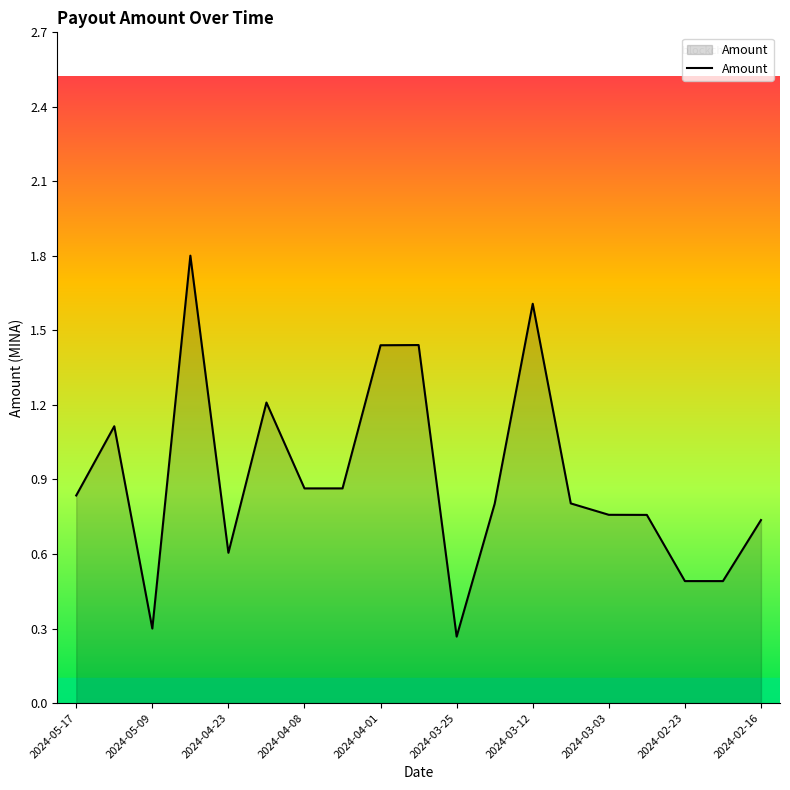

What is the maximum value shown in the chart?

1.8